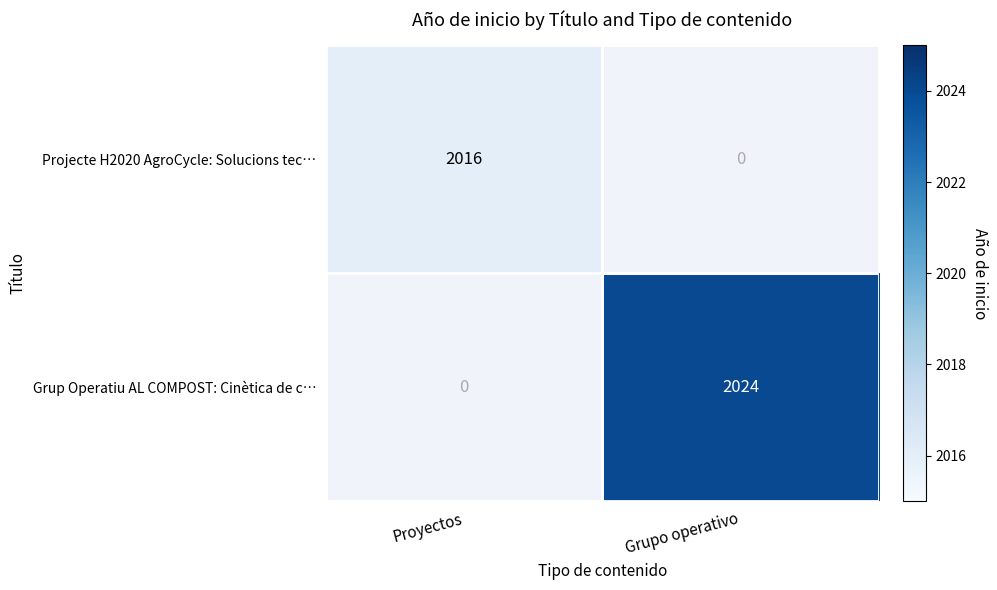

How many series are shown in this chart?

2